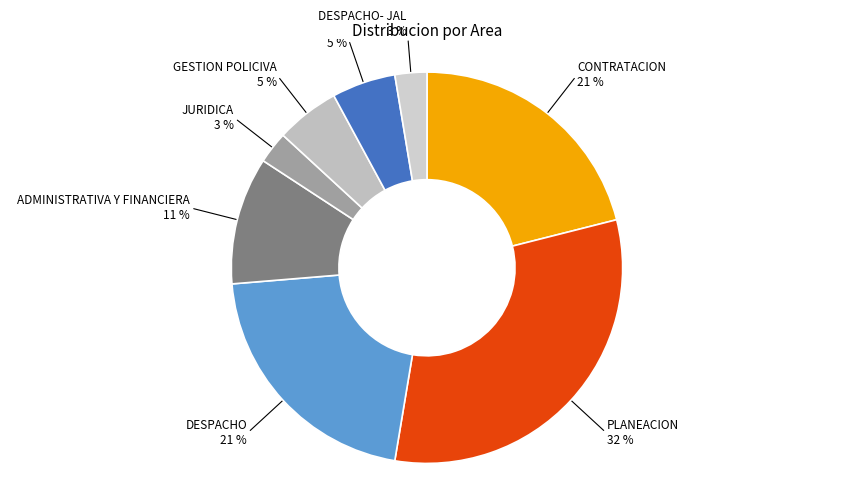

How many slices are in this pie chart?

8